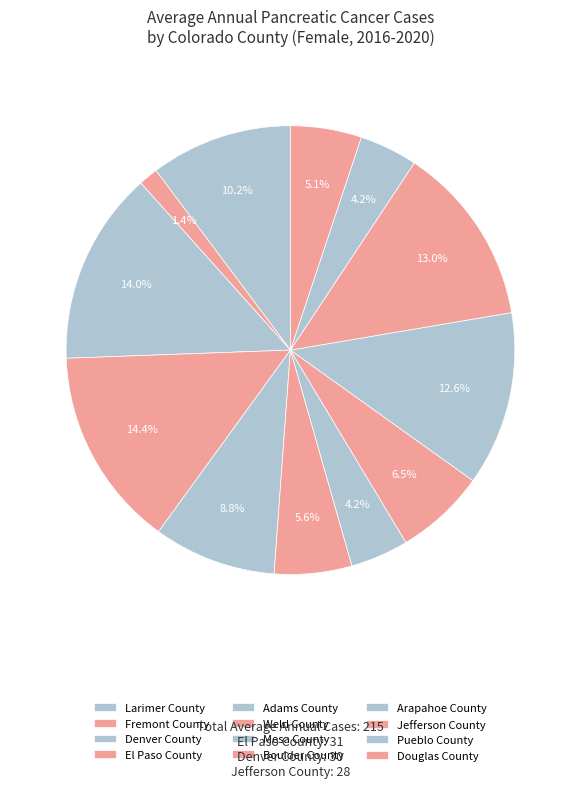

What is the ratio of the value at Larimer County to the value at Mesa County?

2.4